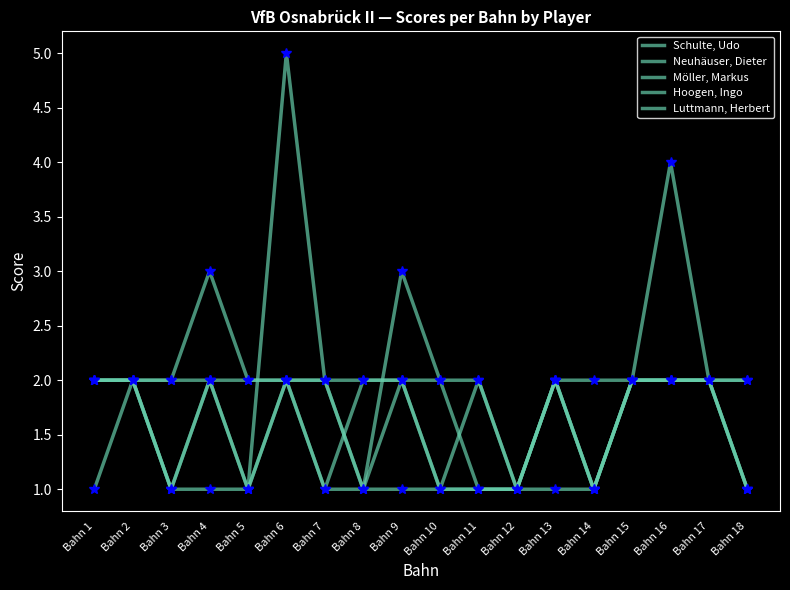

Does the chart display data point markers on the line(s)?

No